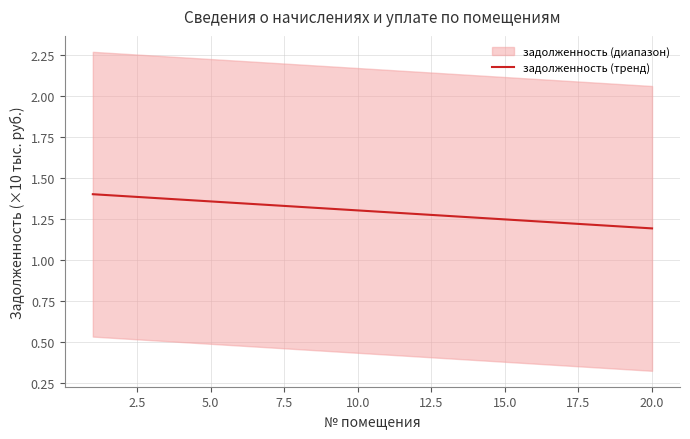

True or false: задолженность (тренд) has a value of 0.7 at 10.0.

False